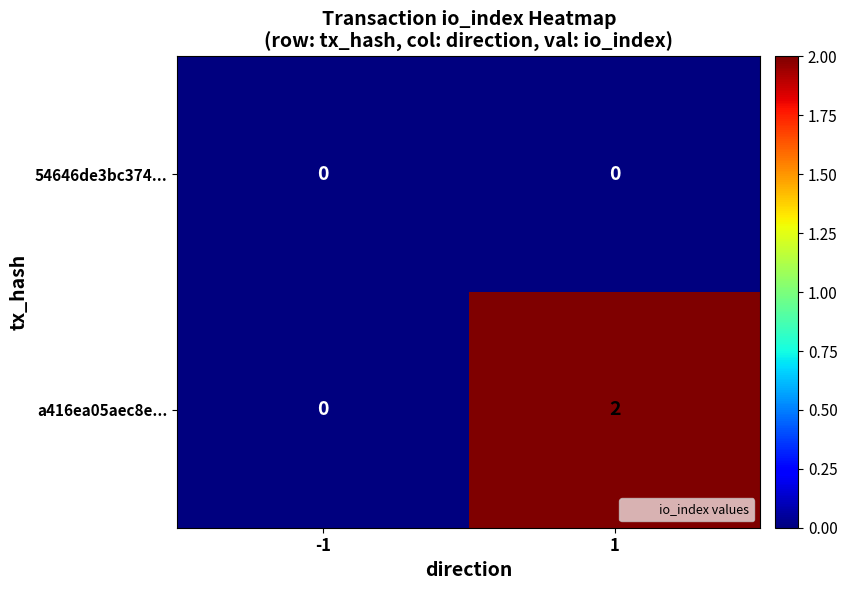

List the series in order of their overall mean, highest first.

a416ea05aec8e..., 54646de3bc374...